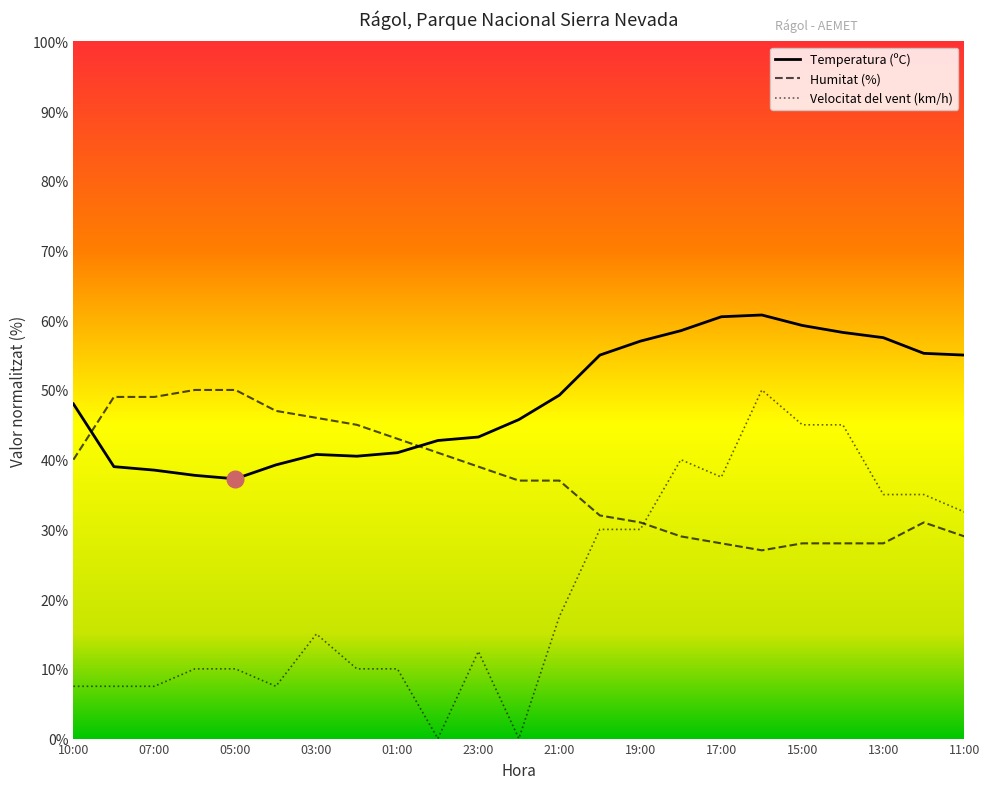

Reading left to right, extract all data points from this chart.

Temperatura (ºC): 10:00=48.0	08:00=39.0	07:00=38.5	06:00=37.8	05:00=37.2	04:00=39.2	03:00=40.8	02:00=40.5	01:00=41.0	00:00=42.8	23:00=43.2	22:00=45.8	21:00=49.2	20:00=55.0	19:00=57.0	18:00=58.5	17:00=60.5	16:00=60.8	15:00=59.2	14:00=58.2	13:00=57.5	12:00=55.2	11:00=55.0
Humitat (%): 10:00=40.0	08:00=49.0	07:00=49.0	06:00=50.0	05:00=50.0	04:00=47.0	03:00=46.0	02:00=45.0	01:00=43.0	00:00=41.0	23:00=39.0	22:00=37.0	21:00=37.0	20:00=32.0	19:00=31.0	18:00=29.0	17:00=28.0	16:00=27.0	15:00=28.0	14:00=28.0	13:00=28.0	12:00=31.0	11:00=29.0
Velocitat del vent (km/h): 10:00=7.5	08:00=7.5	07:00=7.5	06:00=10.0	05:00=10.0	04:00=7.5	03:00=15.0	02:00=10.0	01:00=10.0	00:00=0.0	23:00=12.5	22:00=0.0	21:00=17.5	20:00=30.0	19:00=30.0	18:00=40.0	17:00=37.5	16:00=50.0	15:00=45.0	14:00=45.0	13:00=35.0	12:00=35.0	11:00=32.5